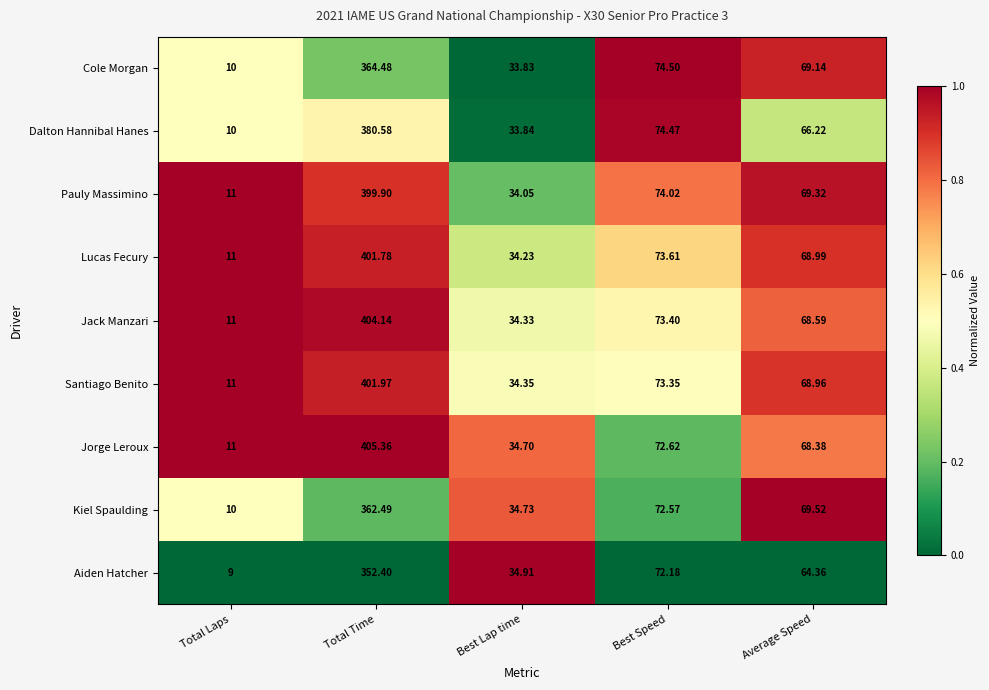

Between Total Time and Average Speed, which series saw the biggest shift?

Jorge Leroux